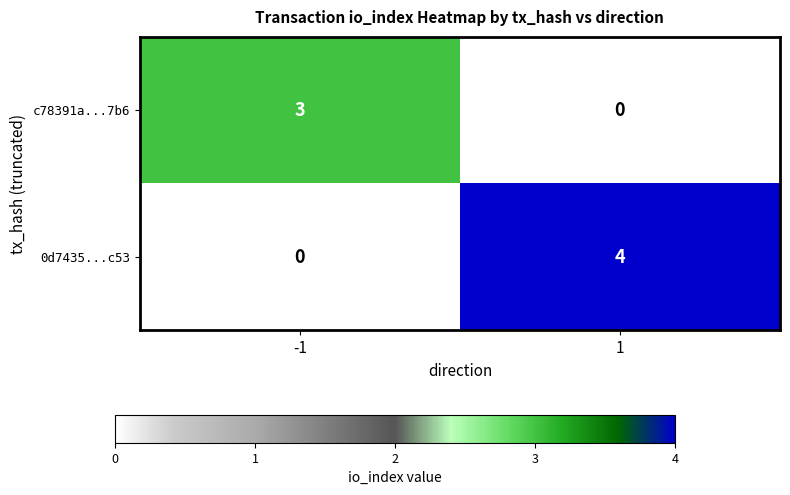

What is the greatest value displayed?

4